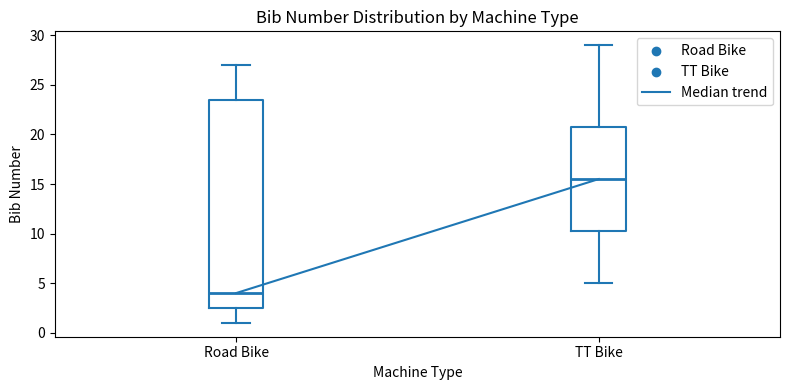

Reading left to right, read every box against the y-axis: the position of its median line, the range the box covers, and the ends of its whiskers. The values are not printed on the chart, so give them approximately, as read against the axis.

Road Bike: median 4.0, box 2.5 to 23.5, whiskers 1.0 to 27.0
TT Bike: median 15.5, box 10.5 to 21.0, whiskers 5.0 to 29.0